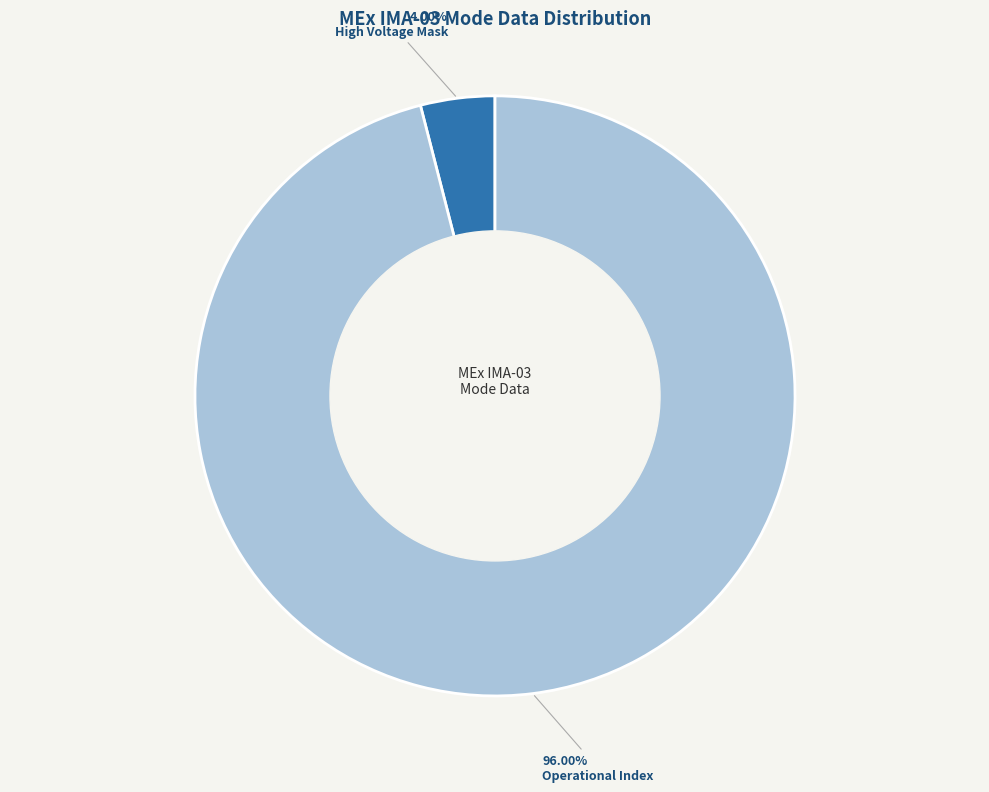

Which slice is the largest?

Operational Index